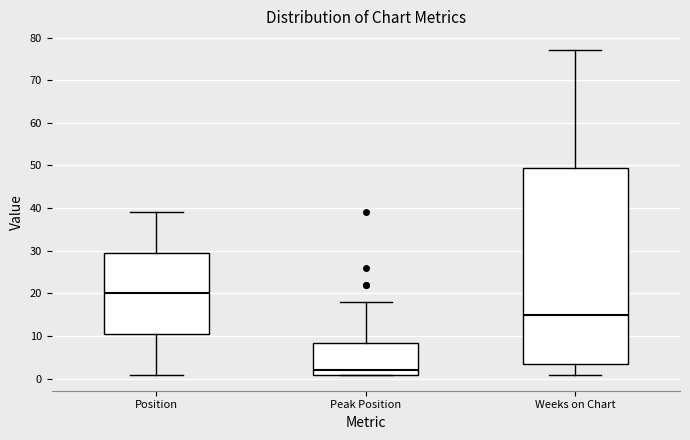

Where is the lower edge of the box for Peak Position on the y-axis? The values are not printed on the chart, so give them approximately, as read against the axis.

1